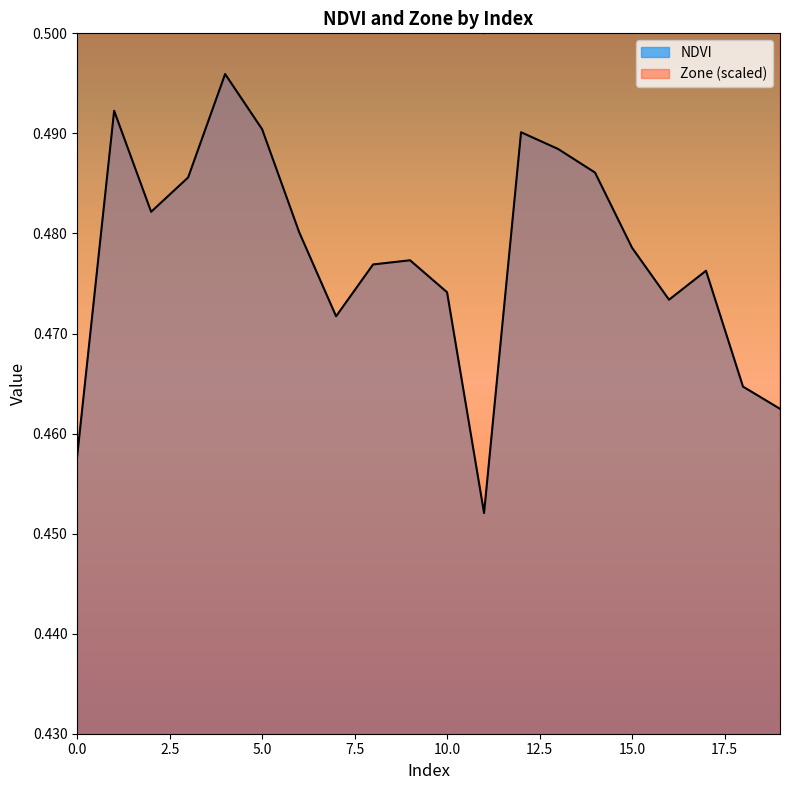

At which category is the sum across all series the highest?

4